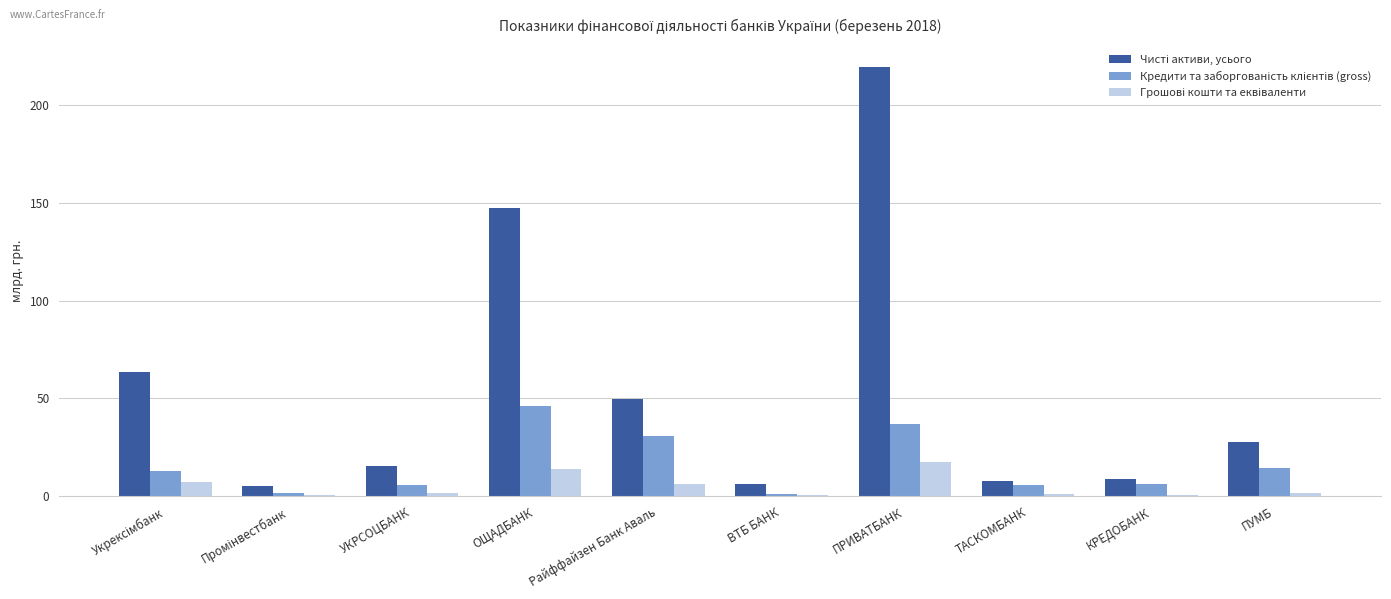

What is the total value across all series at Райффайзен Банк Аваль?

87.1